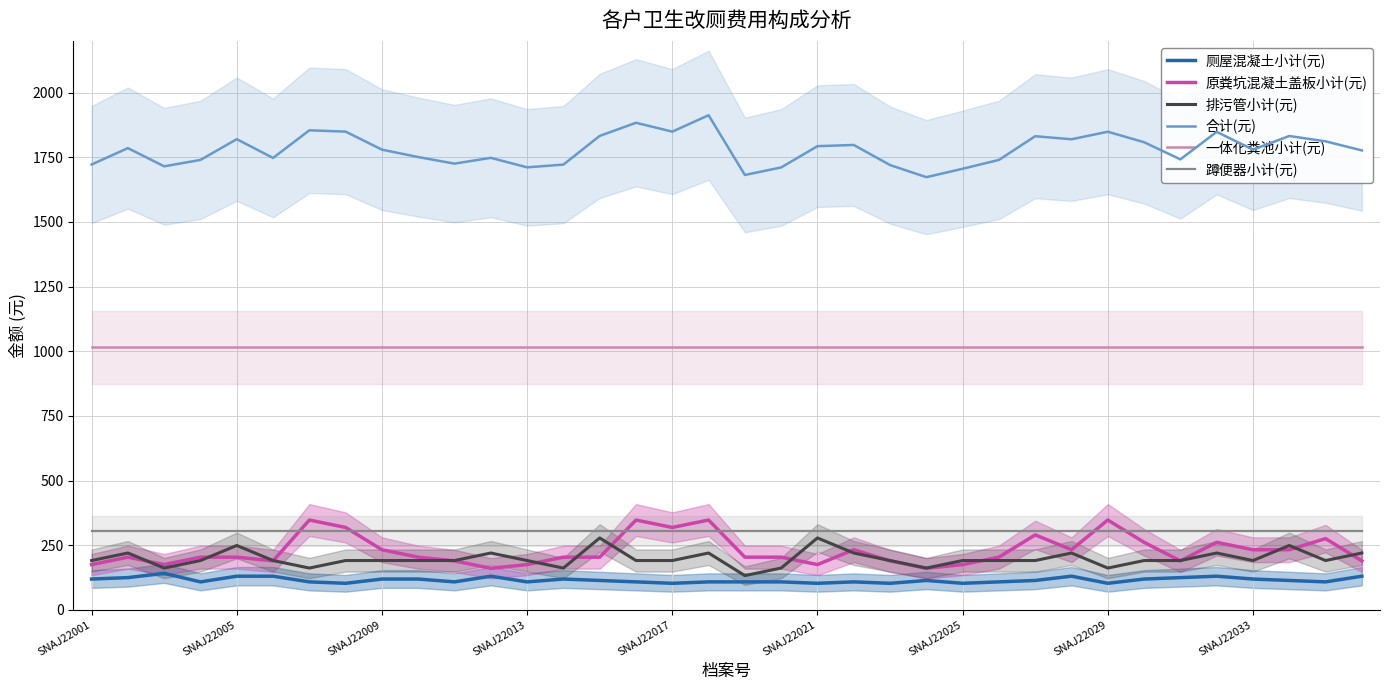

What is the highest value of the 厕屋混凝土小计(元) series?

141.0